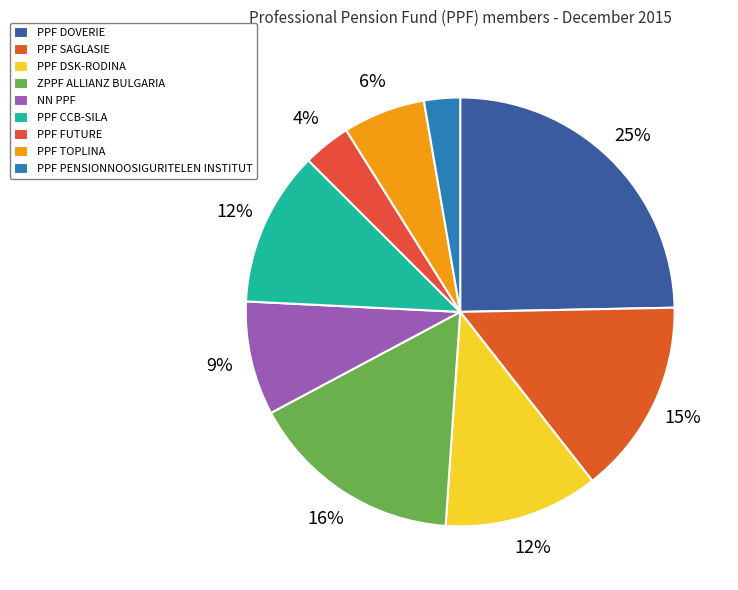

Does any single category account for the majority?

No